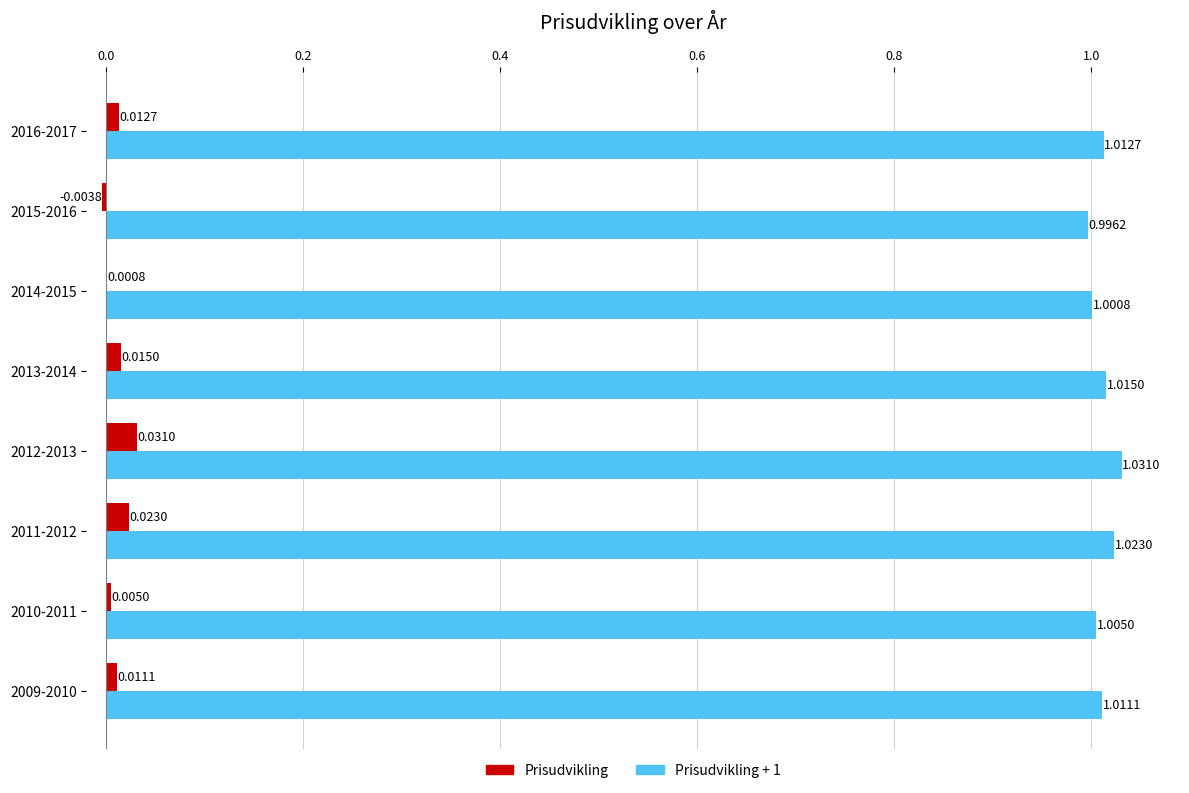

What is the sum of the Prisudvikling + 1 values at 2014-2015 and 2012-2013?

2.0